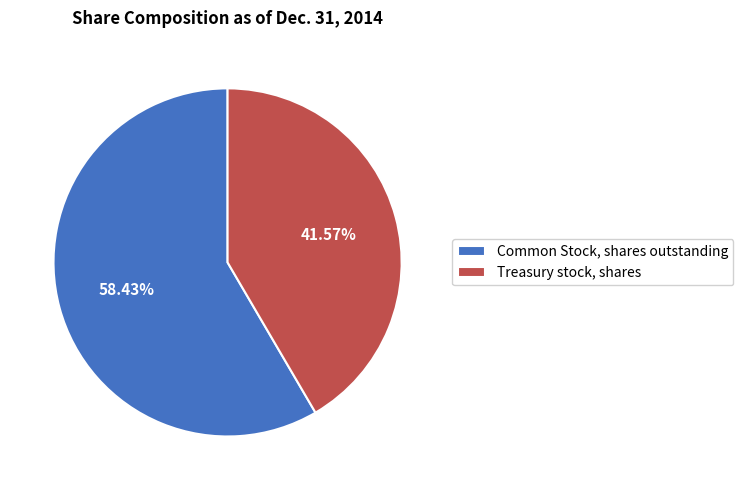

To the nearest percent, what is the difference between the Treasury stock, shares and Common Stock, shares outstanding slice percentages?

17%